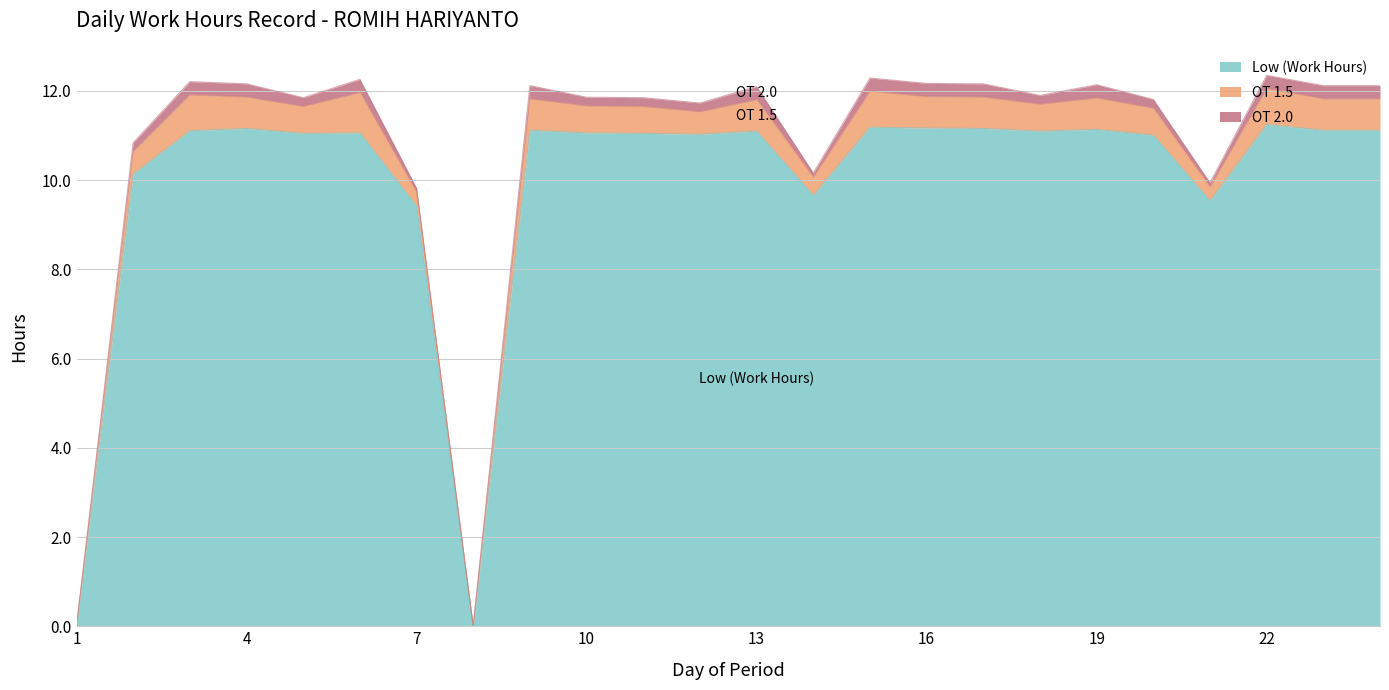

How many values in the OT 2.0 series exceed 0?

22